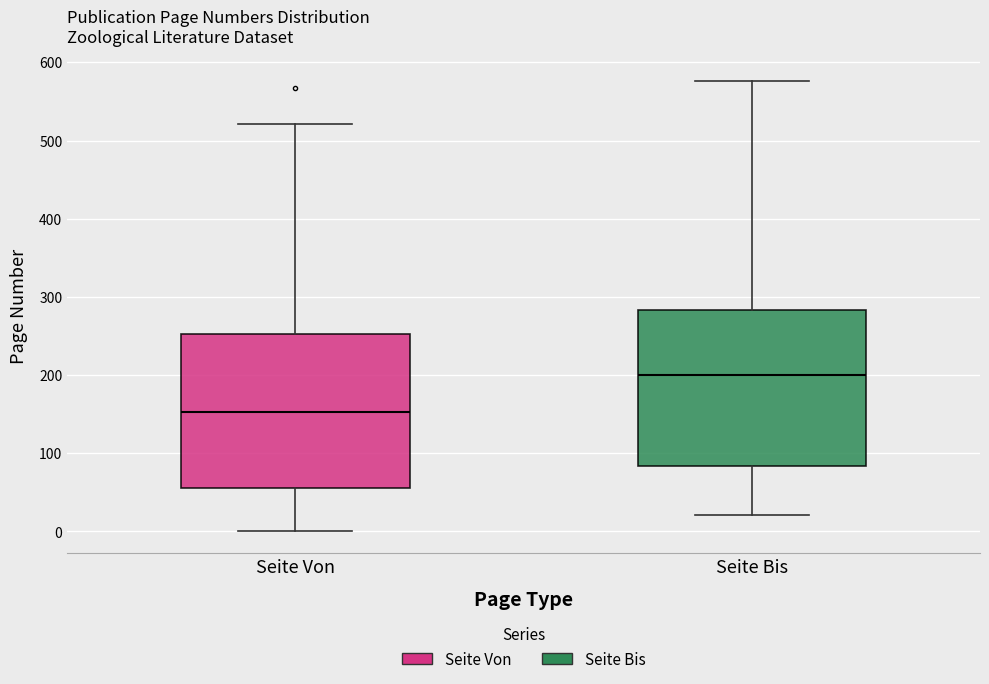

Where is the upper edge of the box for Seite Bis on the y-axis? The values are not printed on the chart, so give them approximately, as read against the axis.

280